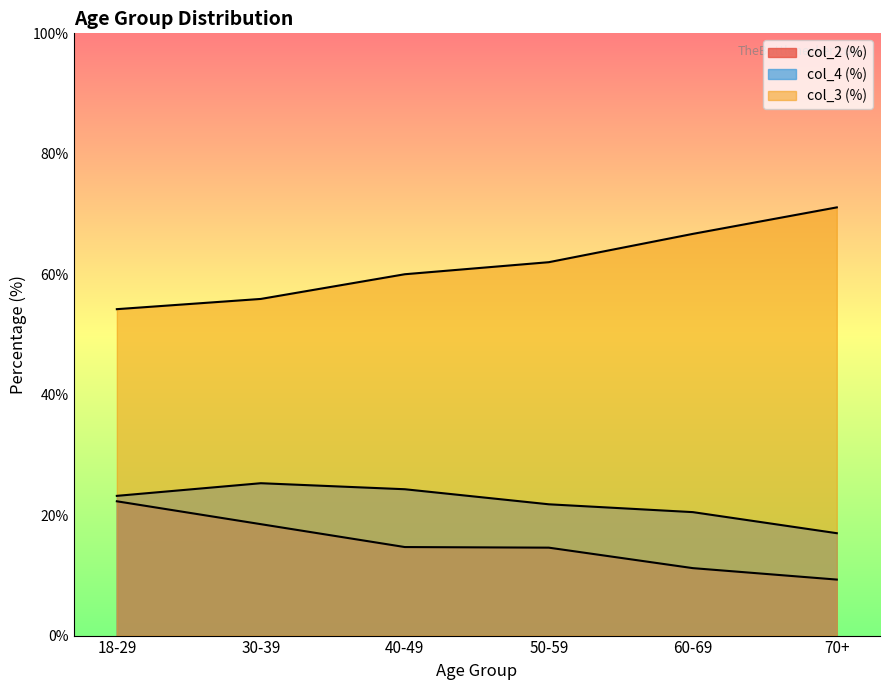

List the labels in order of col_2 value, smallest first.

70+, 60-69, 50-59, 40-49, 30-39, 18-29